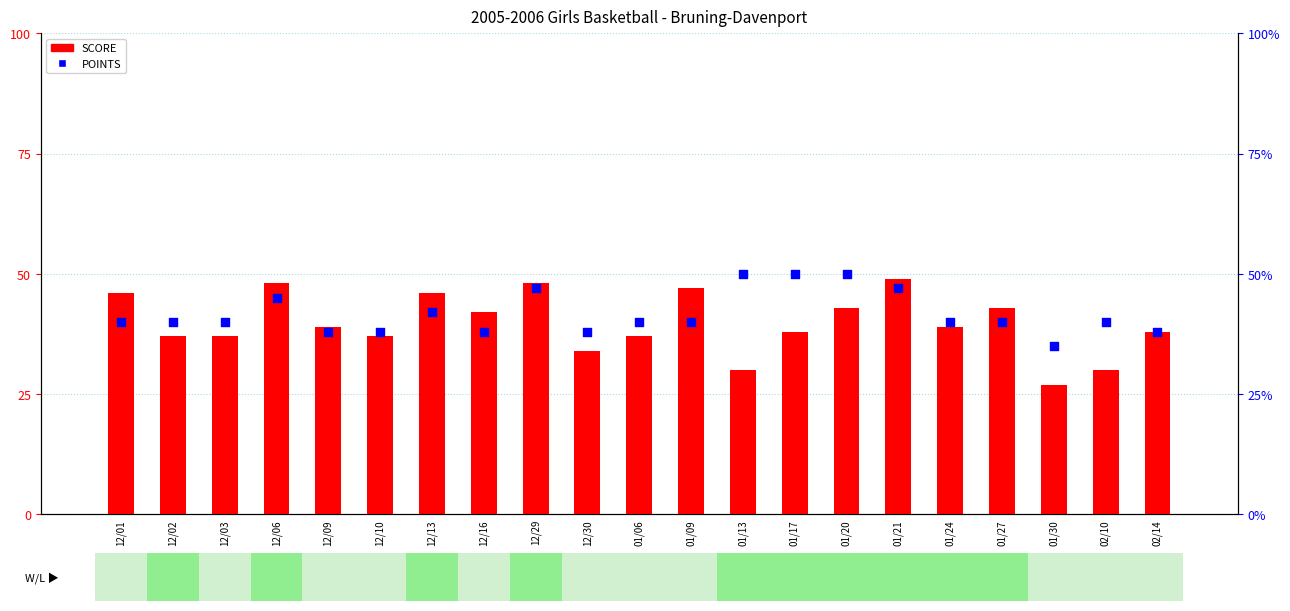

At how many categories does at least one series exceed 35?

20